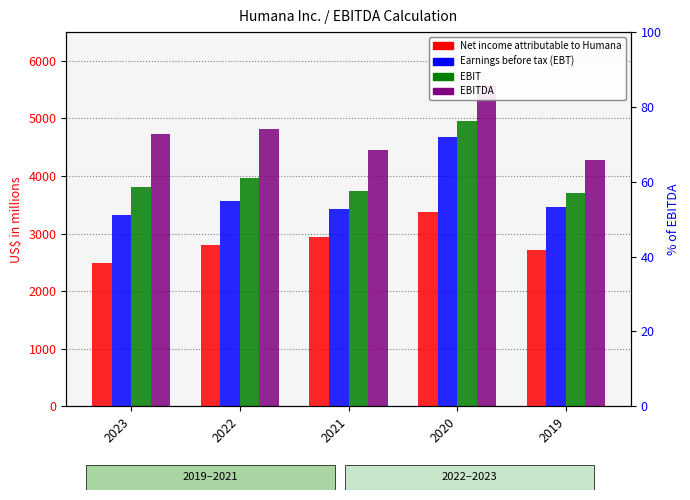

Rank the categories by EBIT value from highest to lowest.

2020, 2022, 2023, 2021, 2019